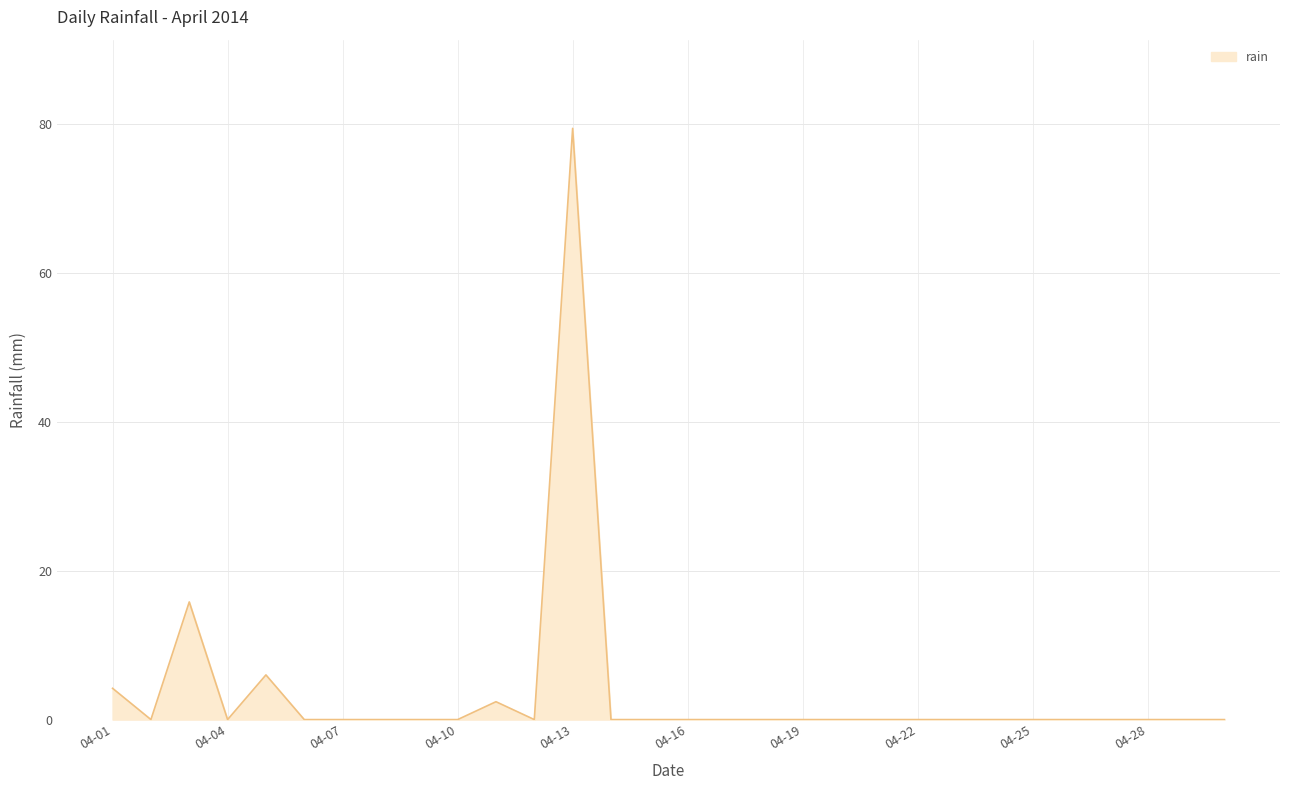

What is the greatest value displayed?

79.4